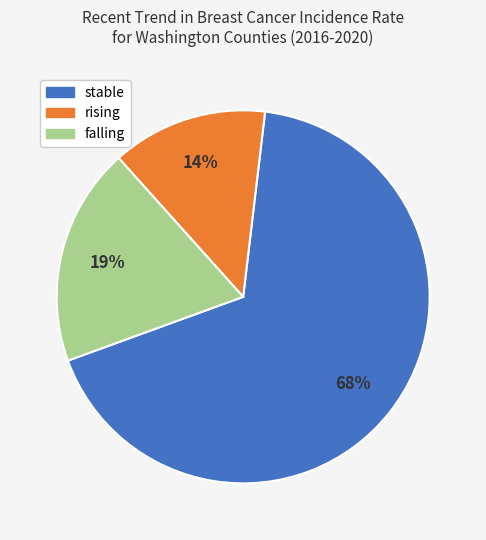

How many segments does this pie chart have?

3